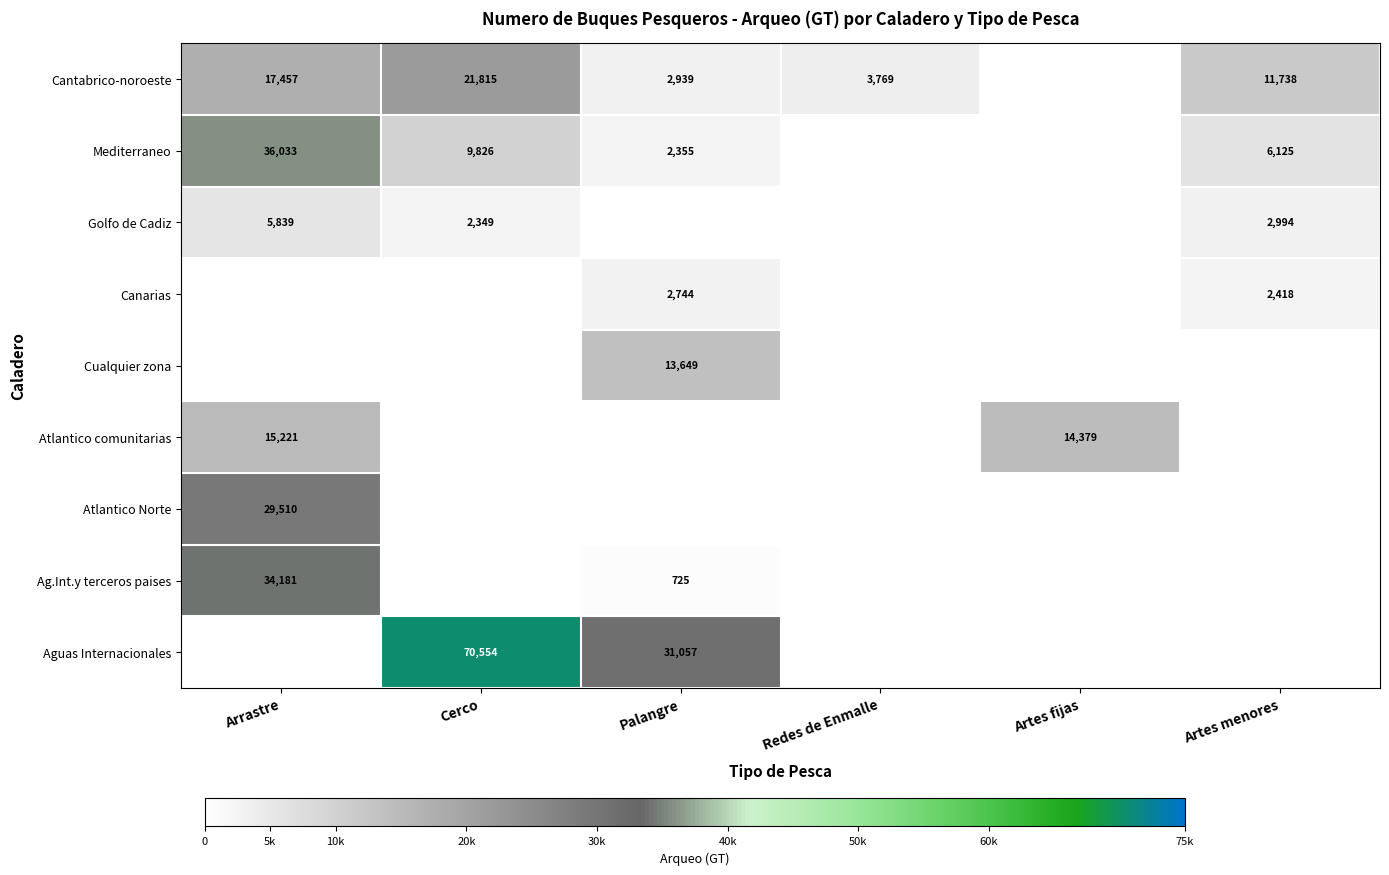

At how many categories does at least one series exceed 65860?

1